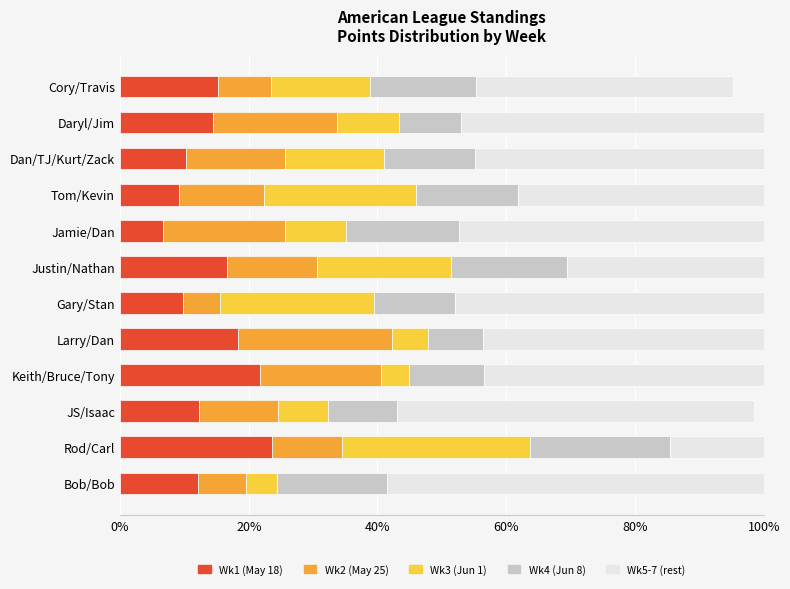

What is the highest value of the Wk1 (May 18) series?

23.6